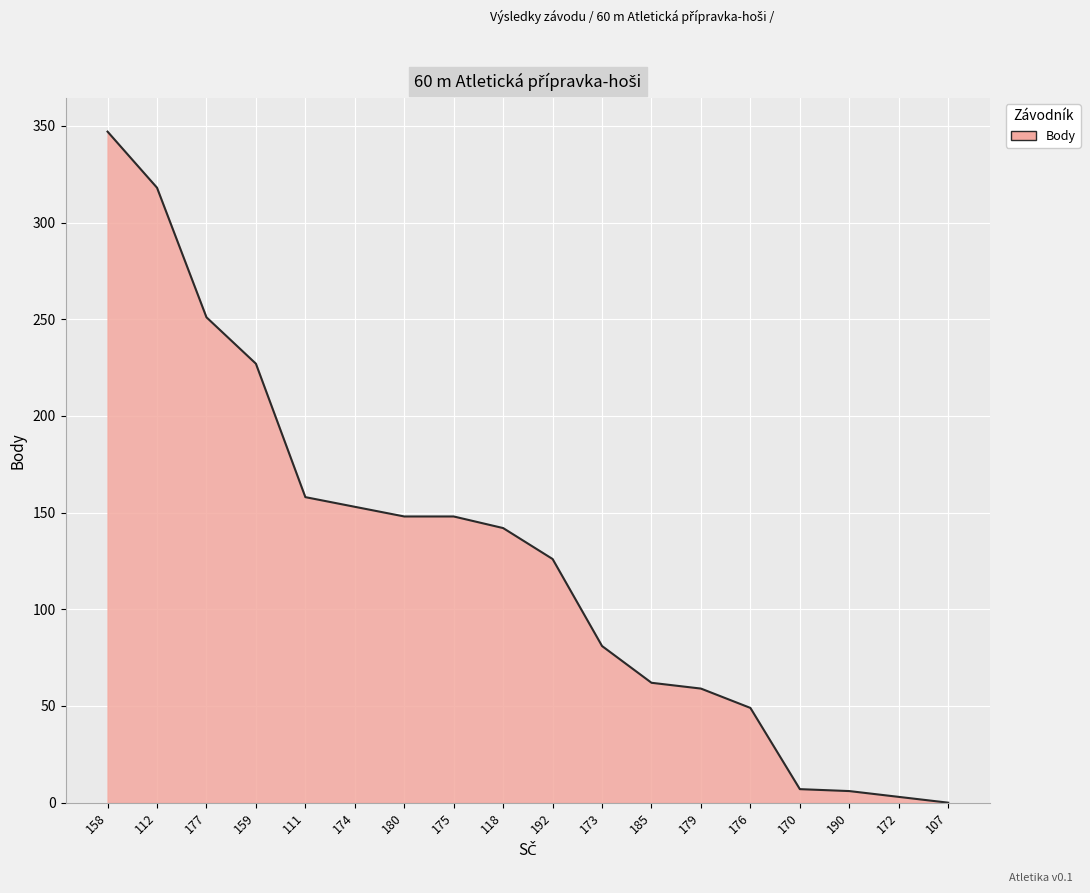

How many lines are shown in the chart?

1